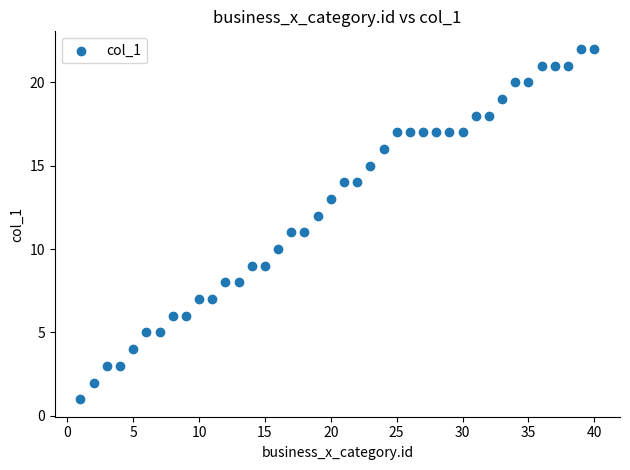

What is the range of Y values (max minus min)?

21